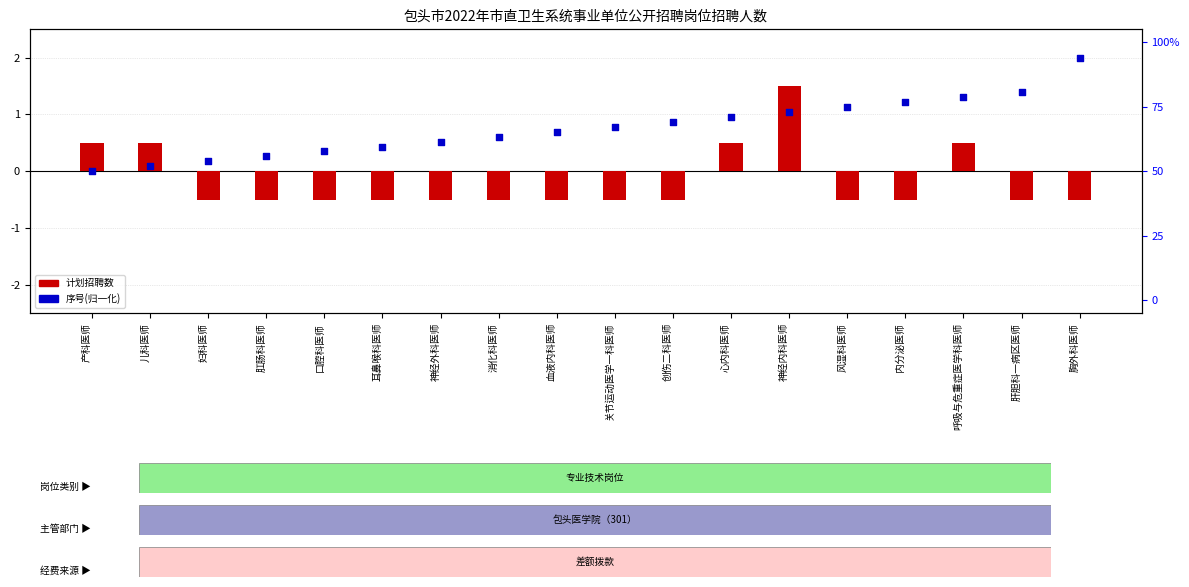

At which category is the sum across all series the highest?

神经内科医师